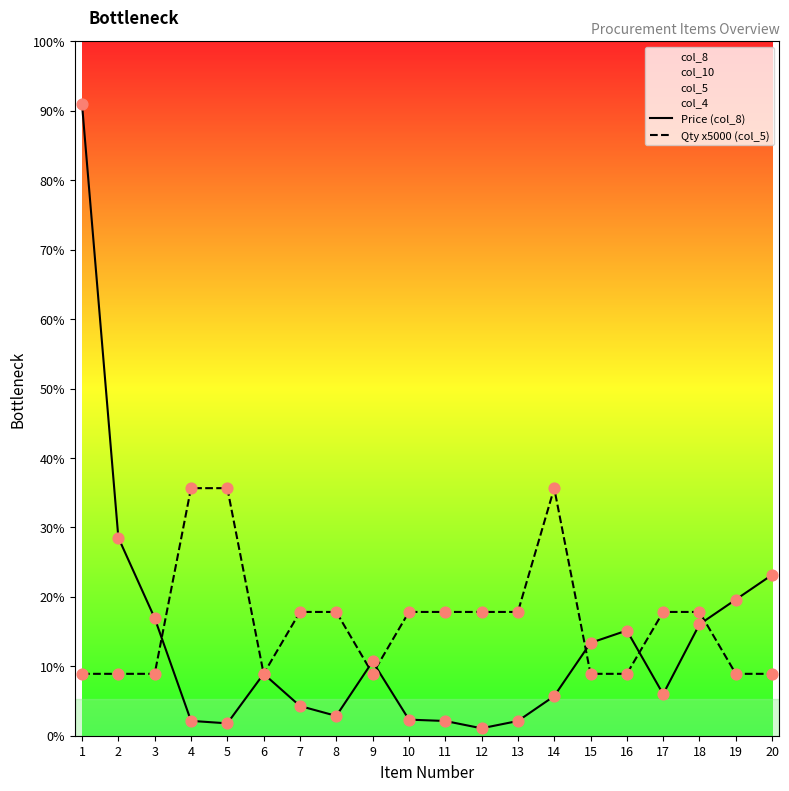

Which series has the largest Y range (max minus min)?

Price (col_8)